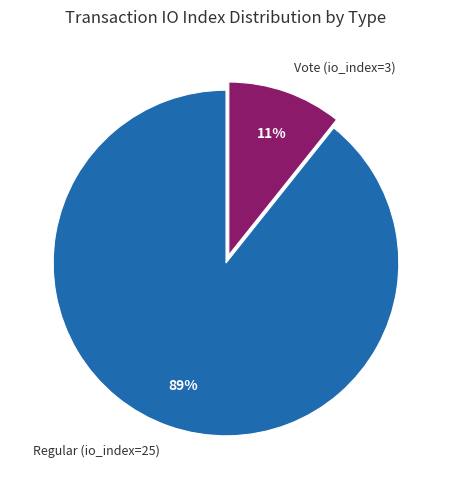

How many segments does this pie chart have?

2